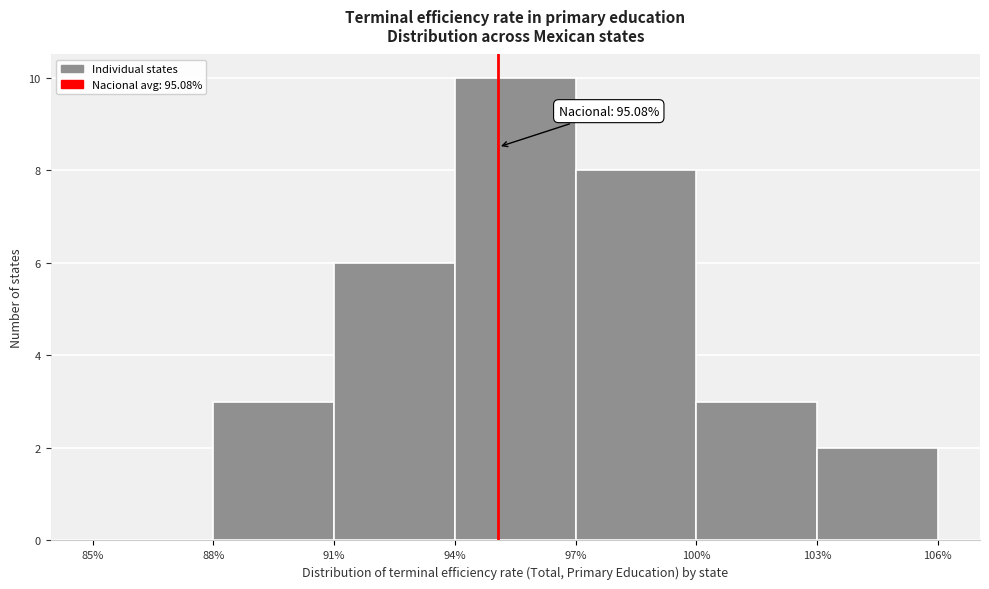

Over which range of the x-axis is the bar tallest?

94% to 97%